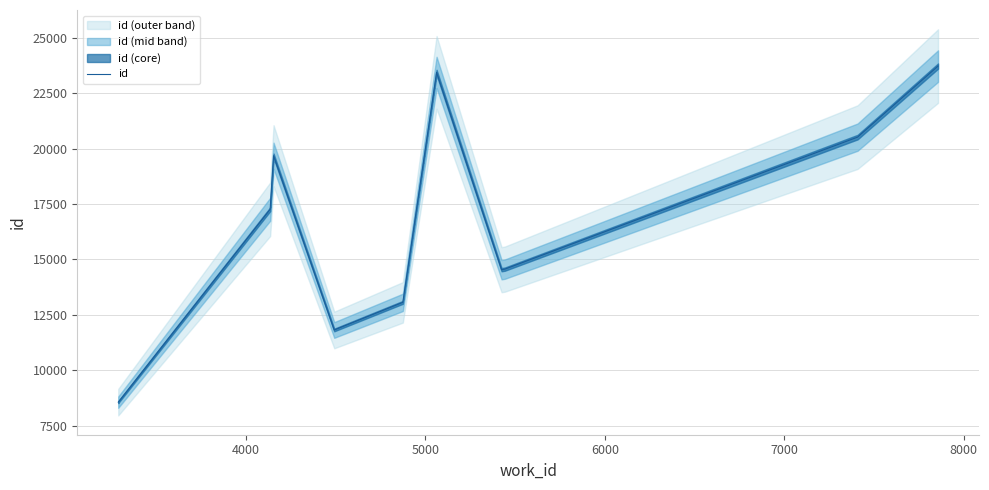

The chart shows a value of 5095 at 9000. True or false?

False